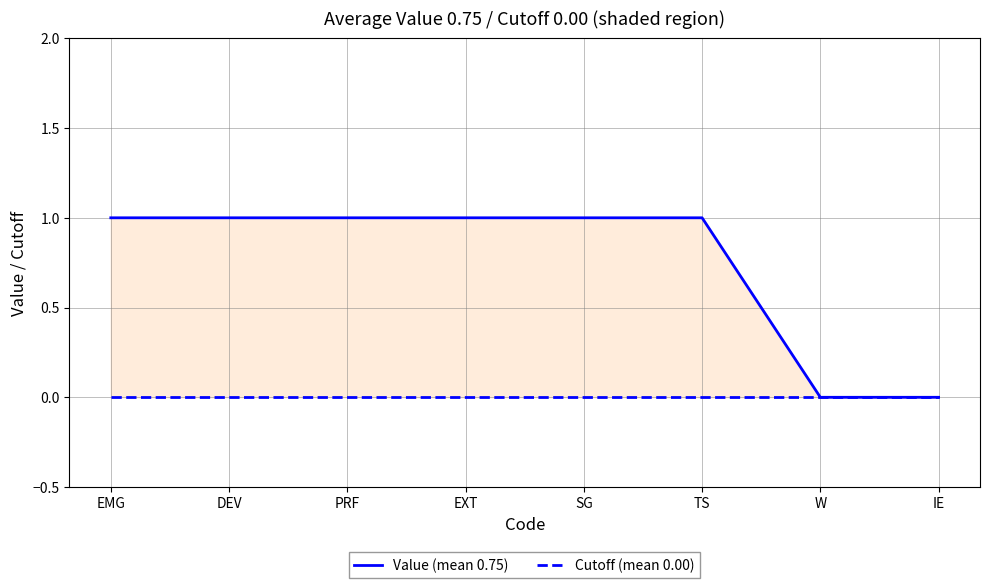

Which series changed the most between DEV and EXT?

Value (mean 0.75)